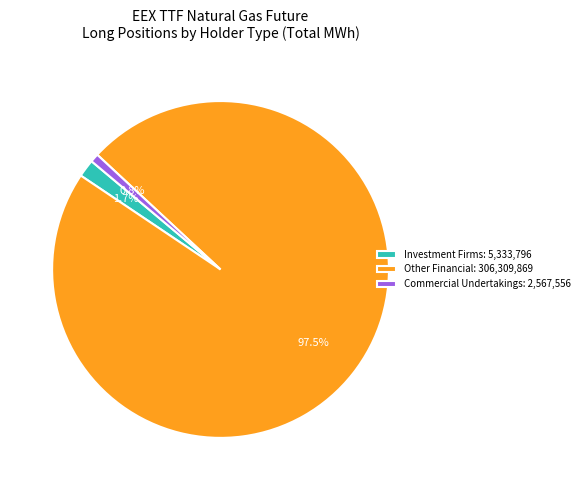

Which has a higher value, Commercial Undertakings: 2,567,556 or Other Financial: 306,309,869?

Other Financial: 306,309,869